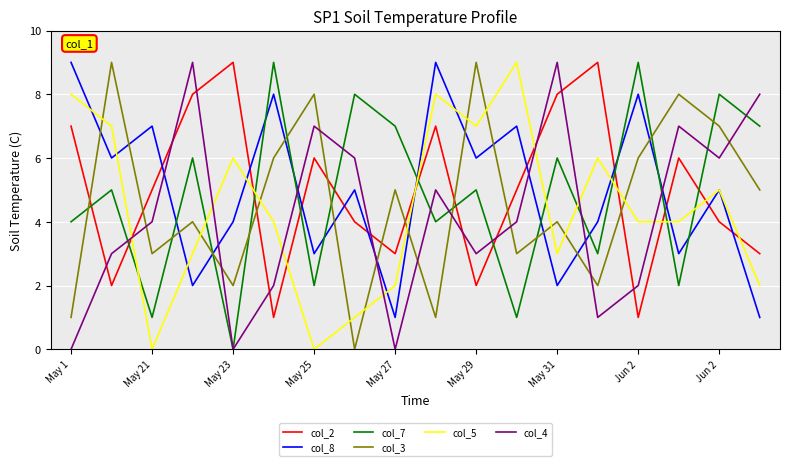

What is the maximum value shown in the chart?

9